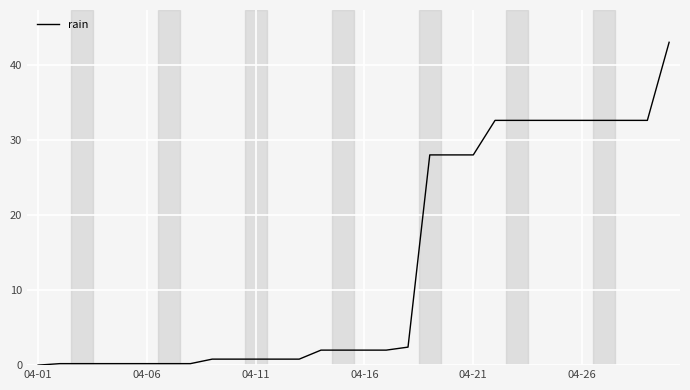

What is the maximum value shown in the chart?

43.0